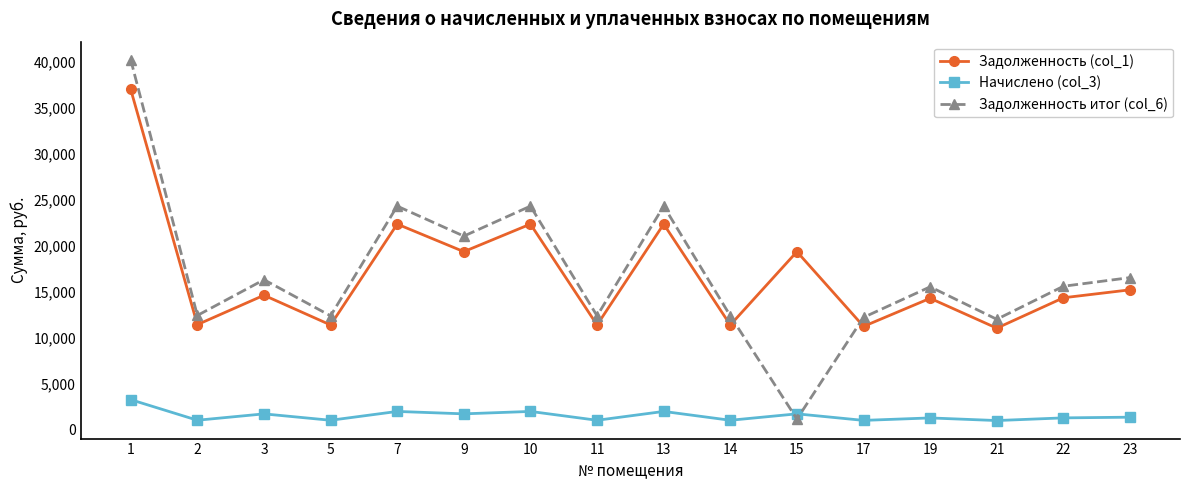

What is the value of the Задолженность итог (col_6) point at the 16th from the left?

16495.2